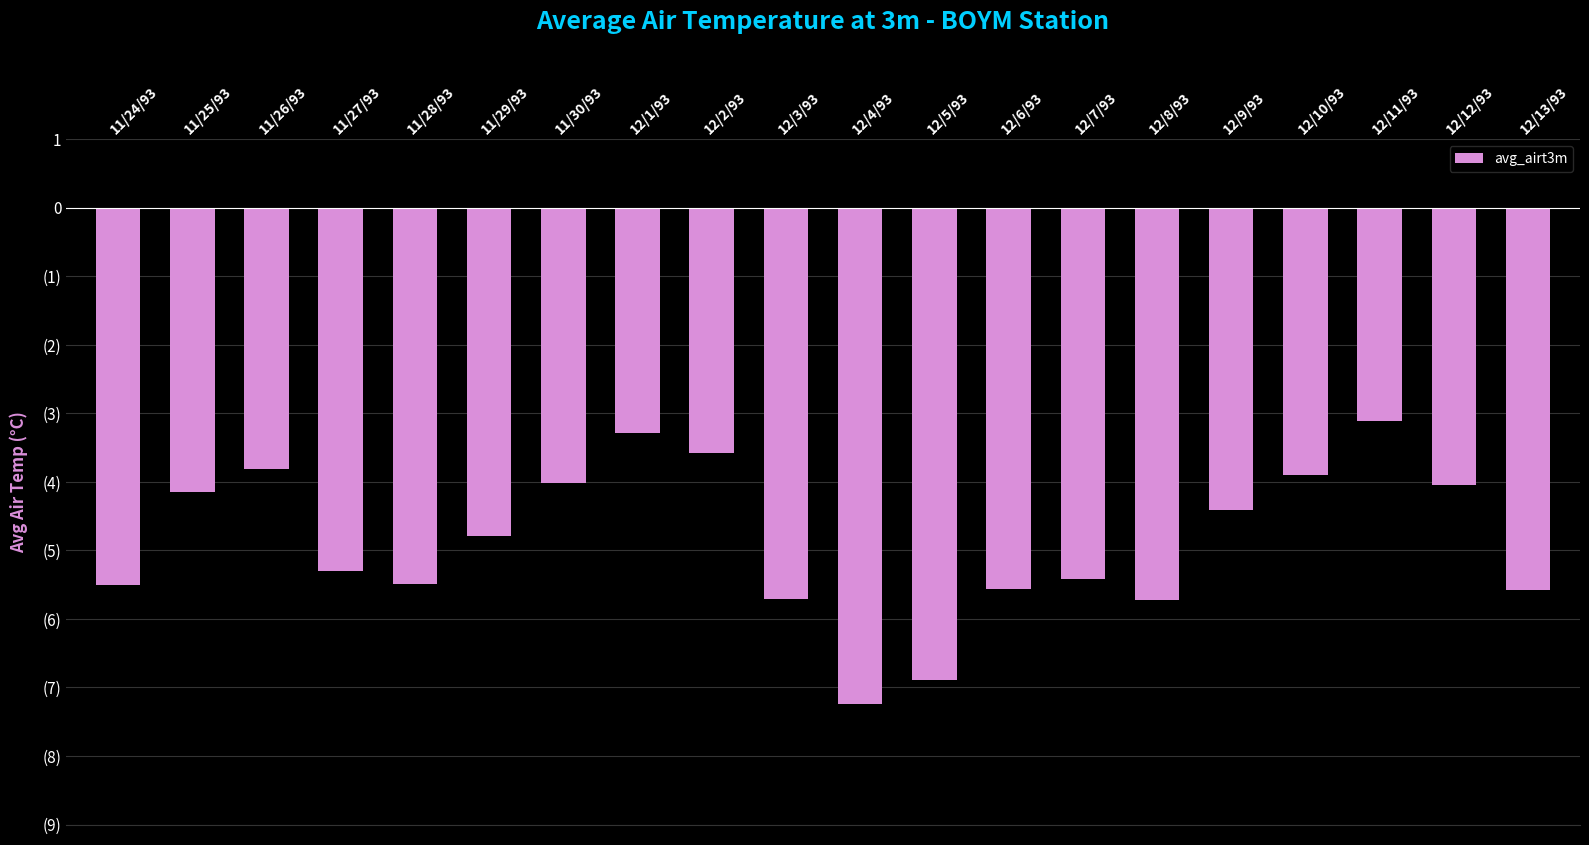

True or false: the data shows -5.6 at 12/6/93.

True